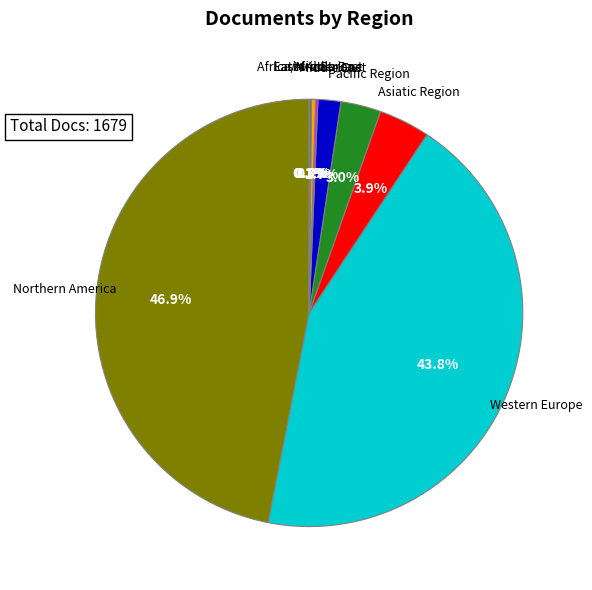

Is there a majority slice in this chart?

No